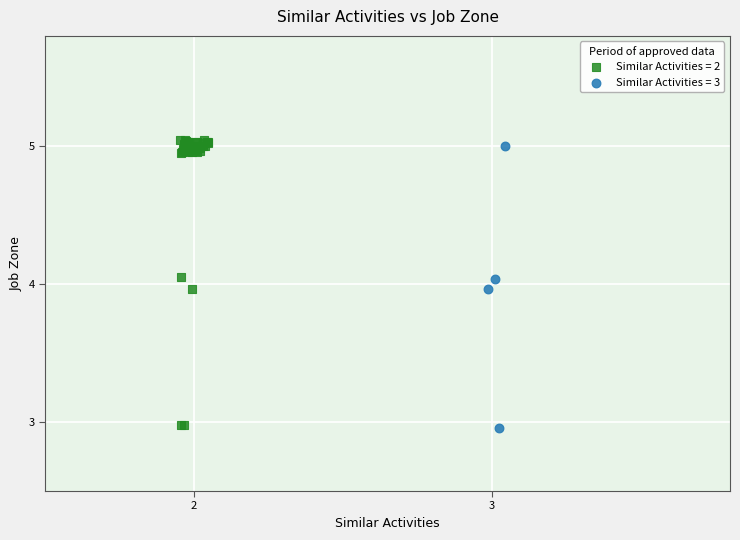

Which series has the largest Y range (max minus min)?

Similar Activities = 2